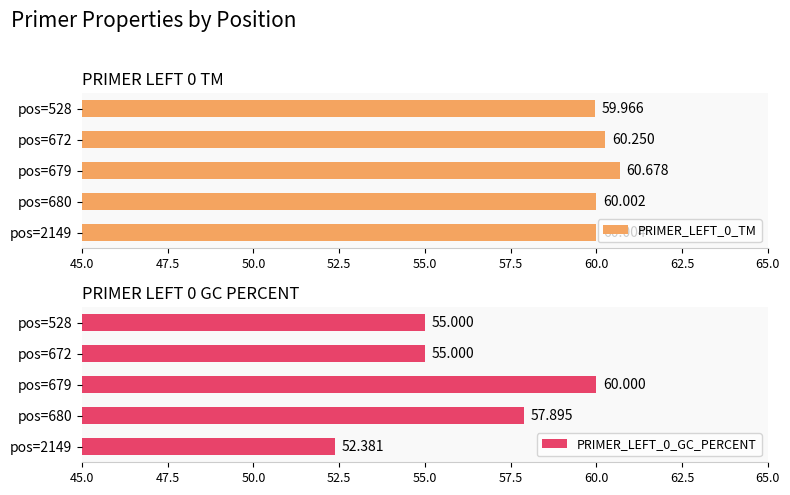

Rank the series by their maximum value, from lowest to highest.

PRIMER_LEFT_0_GC_PERCENT, PRIMER_LEFT_0_TM